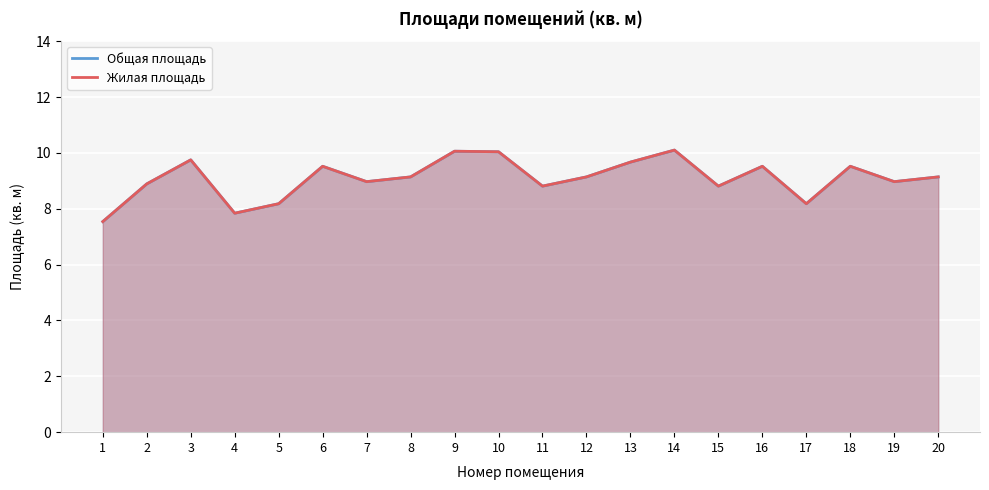

In Общая площадь, how many points are higher than both neighbors (excluding endpoints)?

6